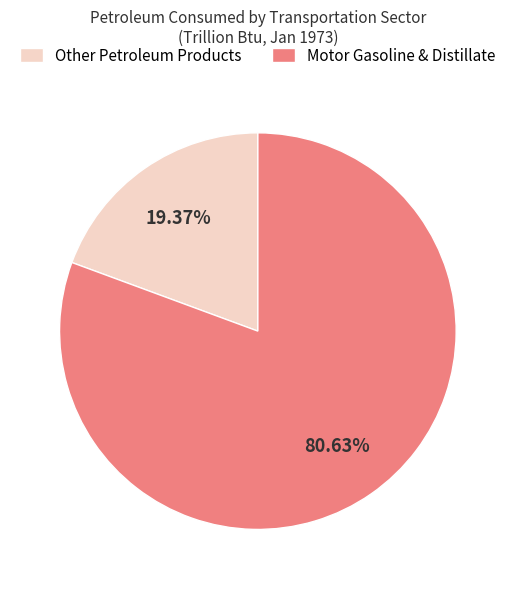

Rank the categories by value from highest to lowest.

Motor Gasoline & Distillate, Other Petroleum Products